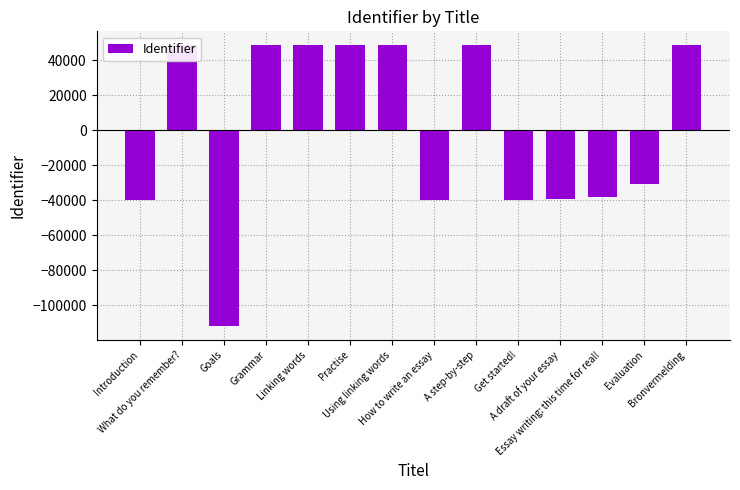

The value at What do you remember? is 48477.4. True or false?

True